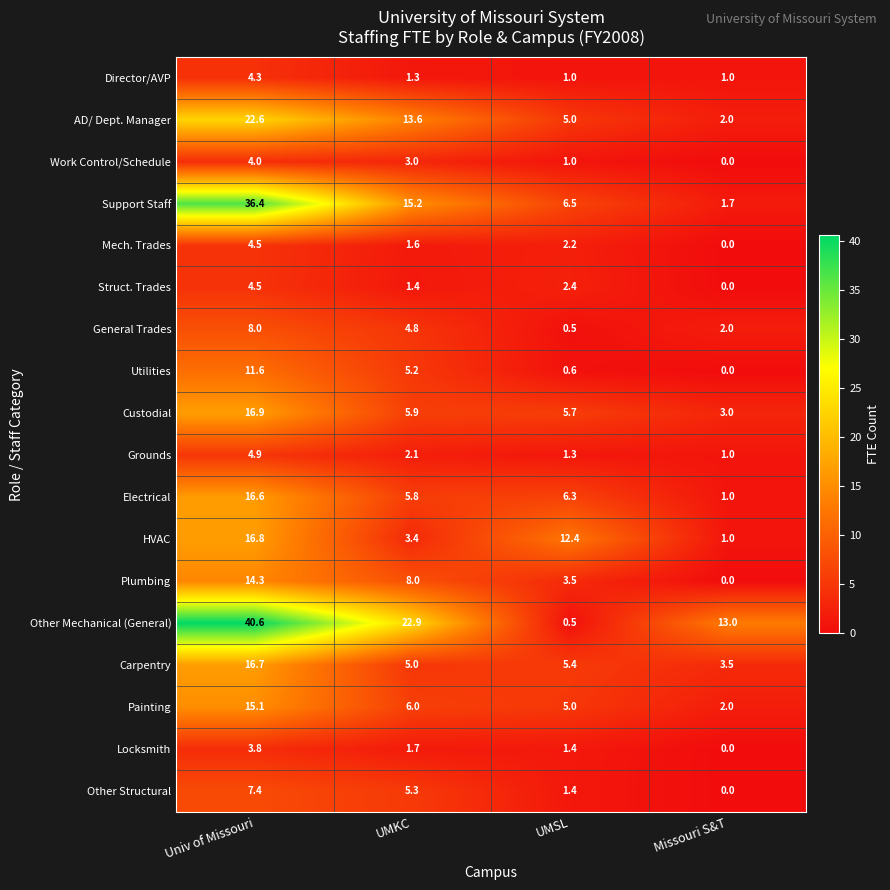

True or false: Work Control/Schedule has a value of 1.0 at UMSL.

True